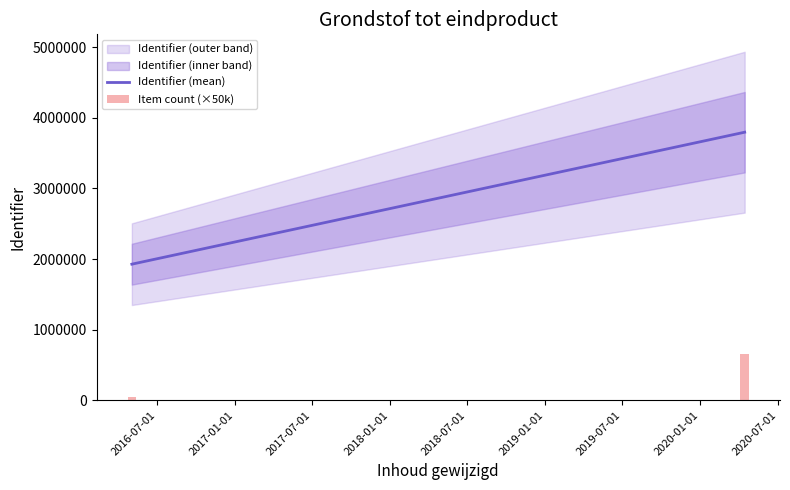

The value at 2020-07-01 is 650000. True or false?

True